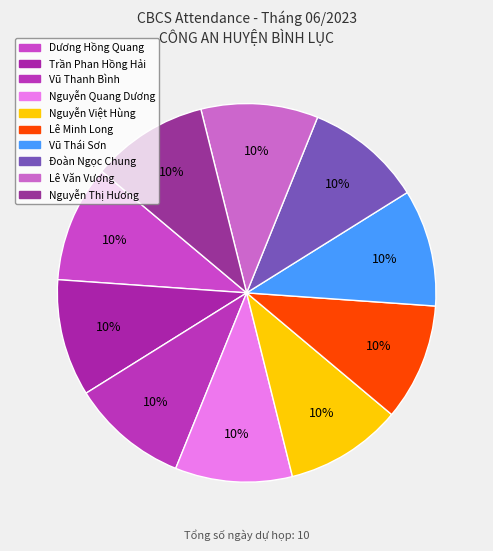

How many segments does this pie chart have?

10